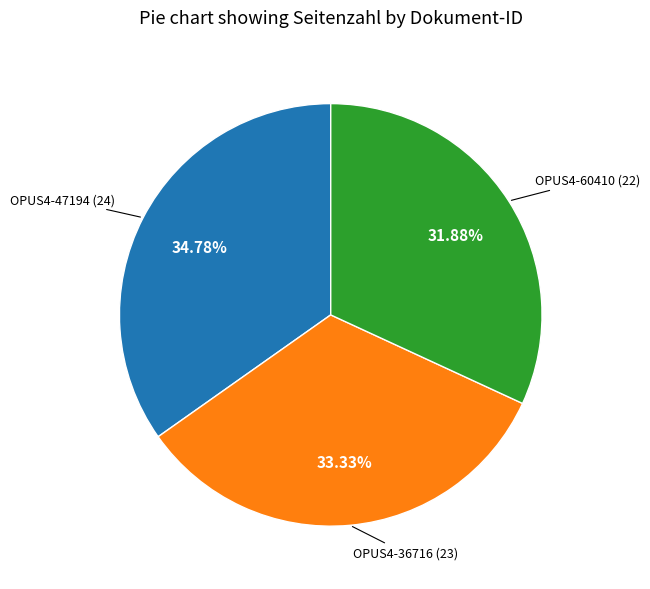

Does any single category account for the majority?

No